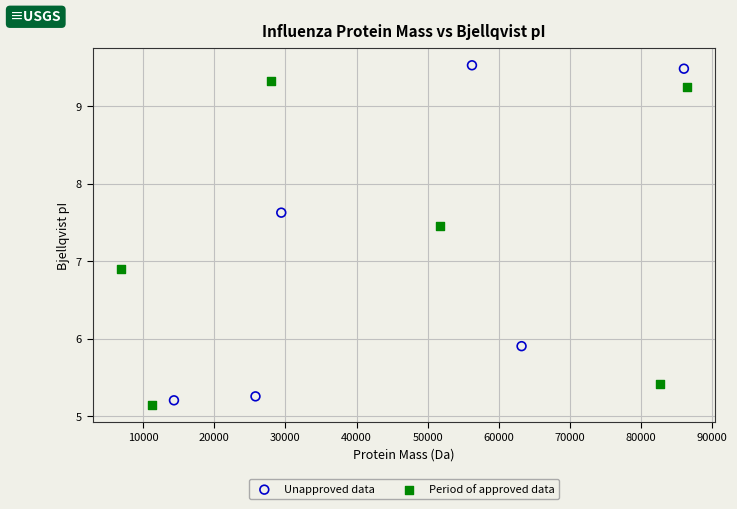

Which series contains the highest Y value?

Unapproved data